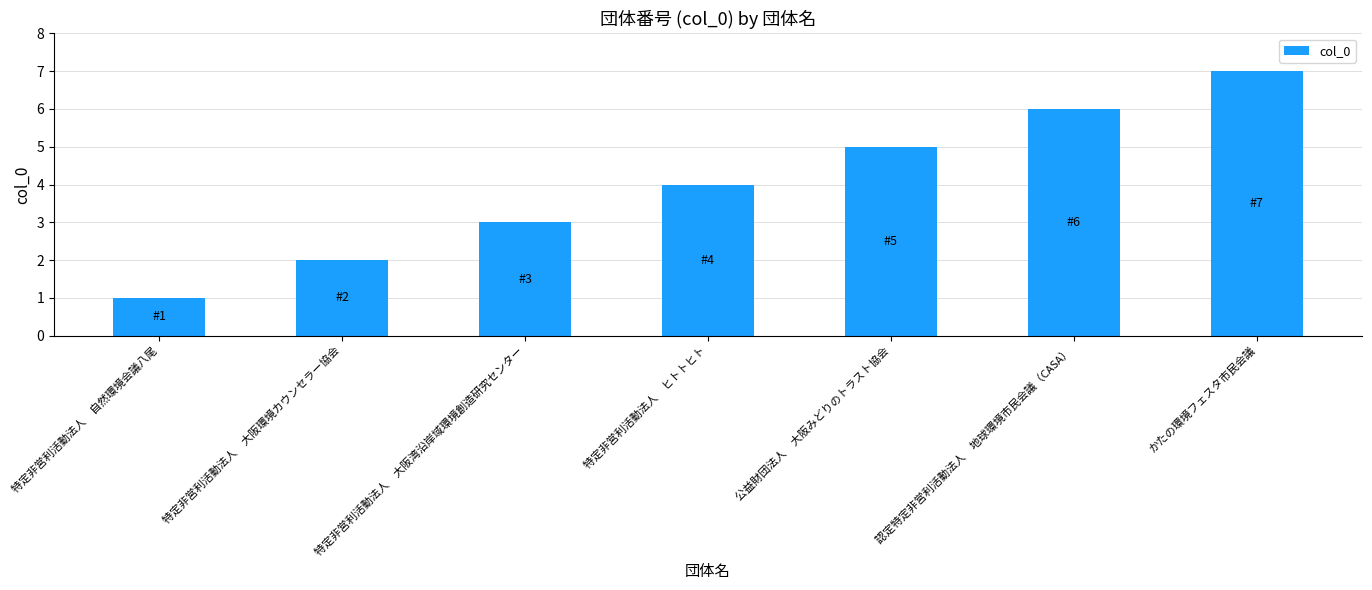

Are the bars grouped side by side (vs. stacked)?

No